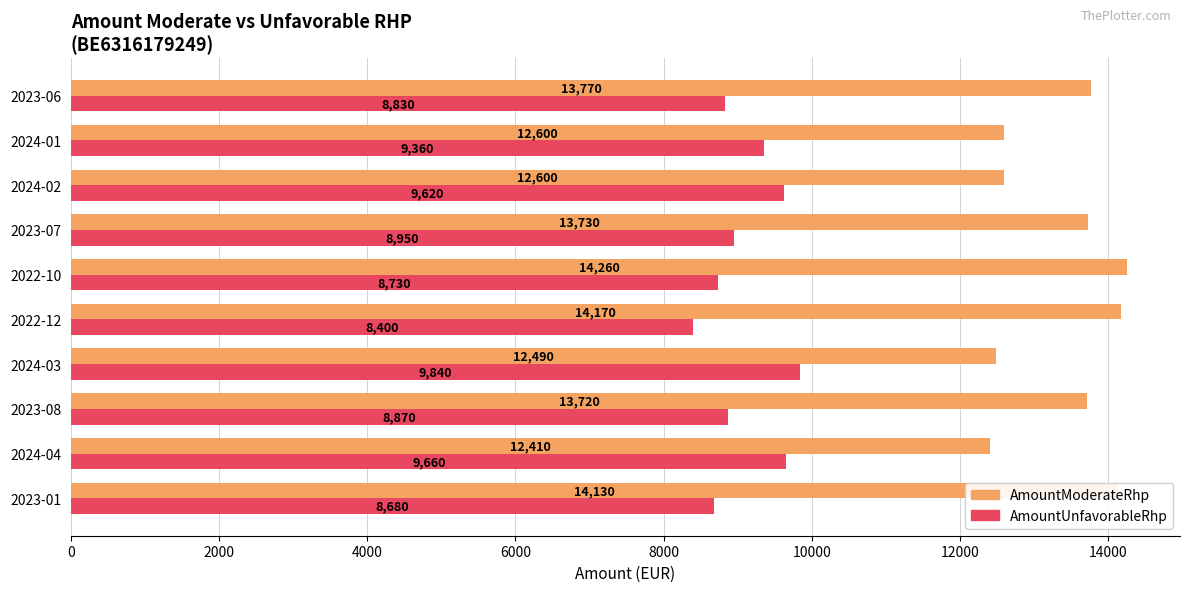

Rank the categories by AmountUnfavorableRhp value from highest to lowest.

2024-03, 2024-04, 2024-02, 2024-01, 2023-07, 2023-08, 2023-06, 2022-10, 2023-01, 2022-12